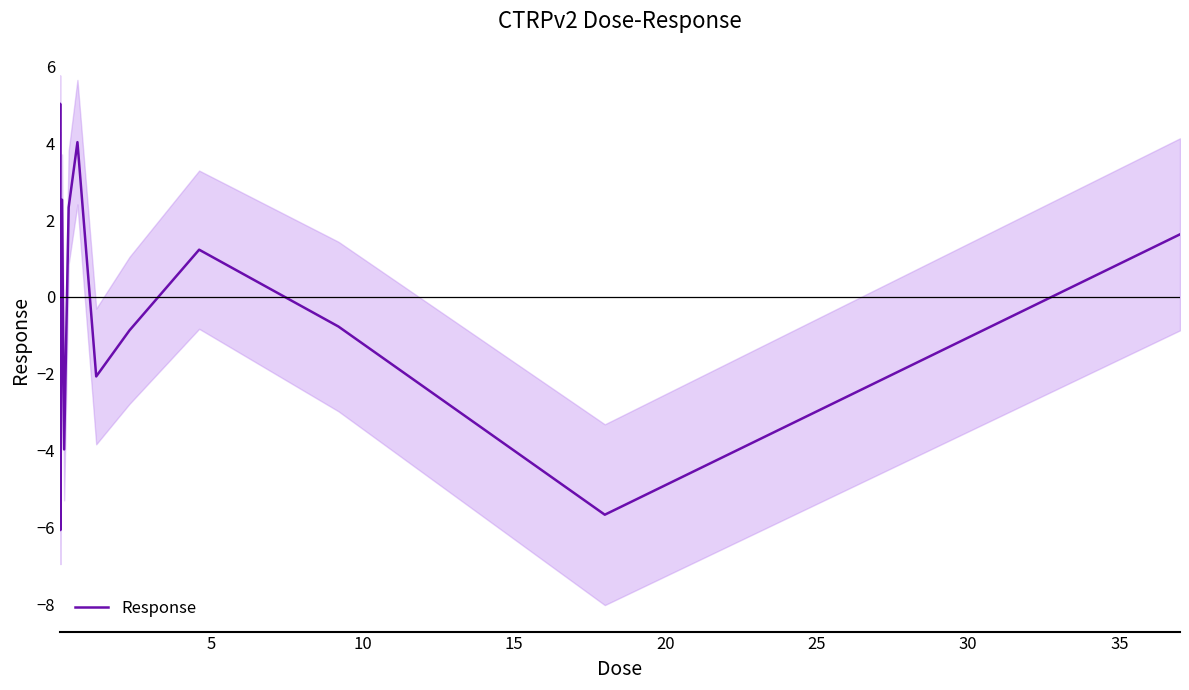

Where does the data first go above 1?

5